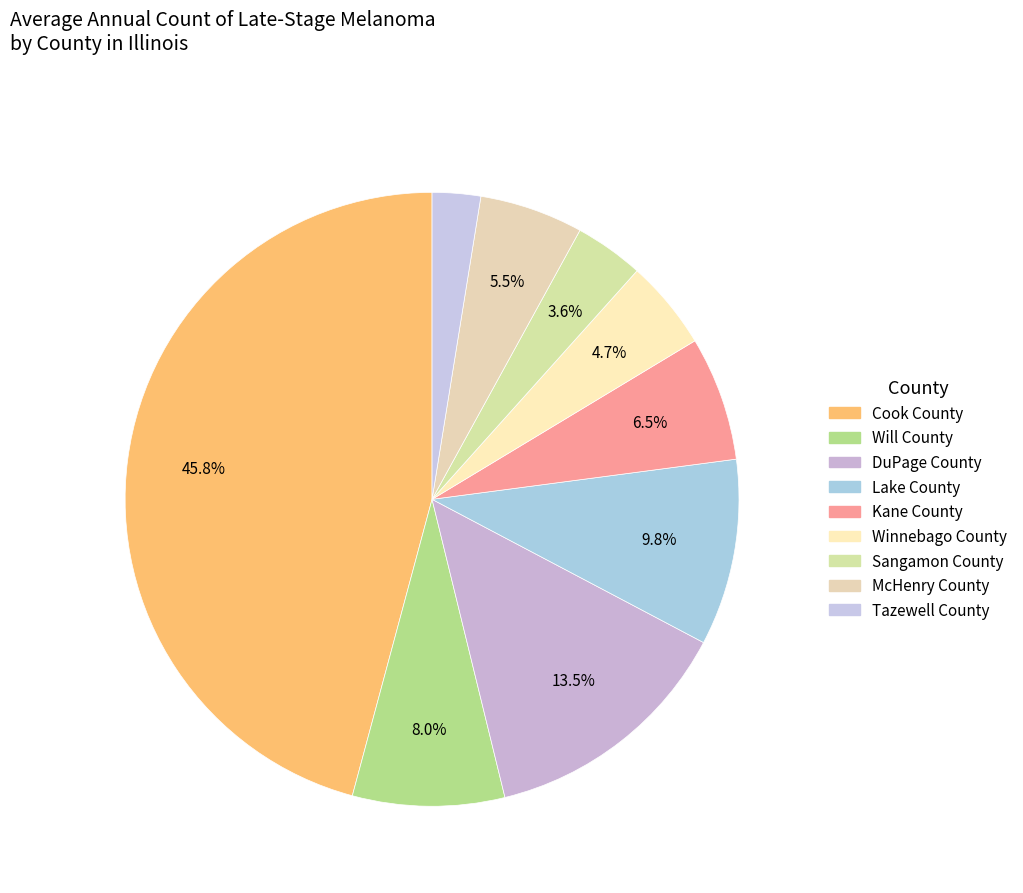

What percentage do Winnebago County and Kane County together represent?

11.3%